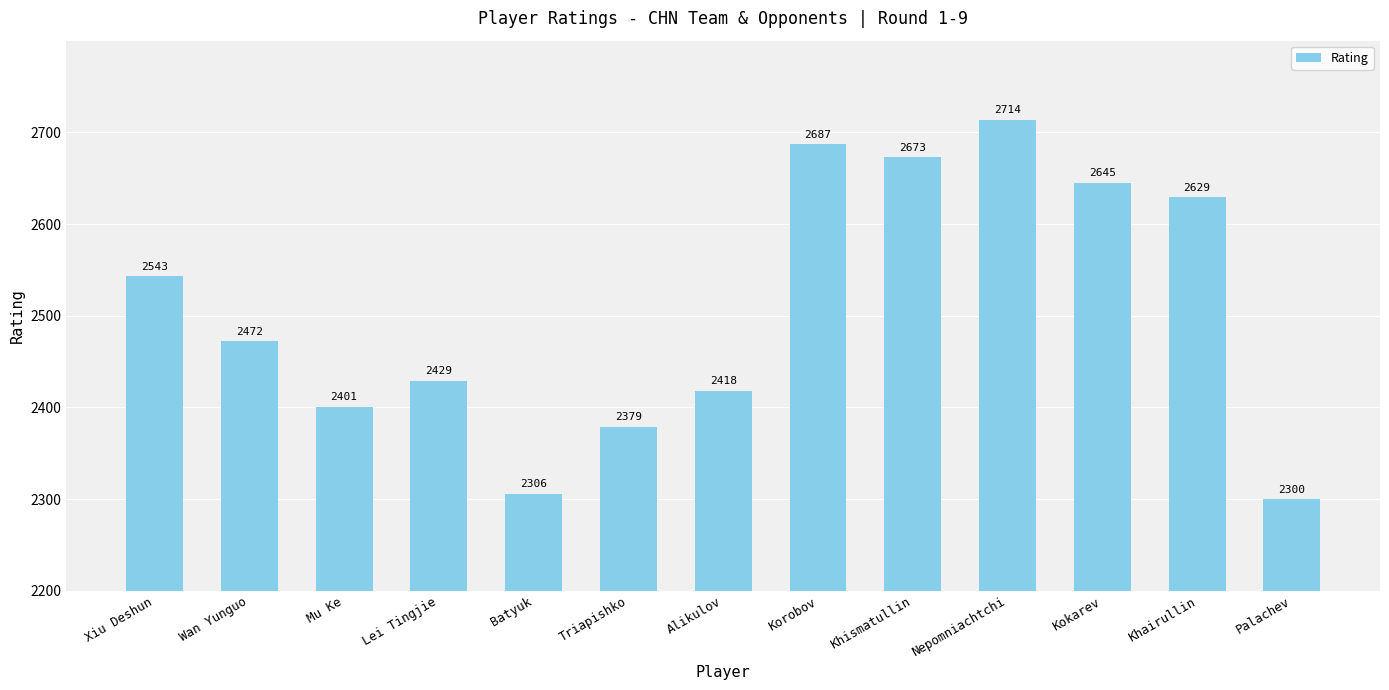

Does the chart contain stacked bars?

No